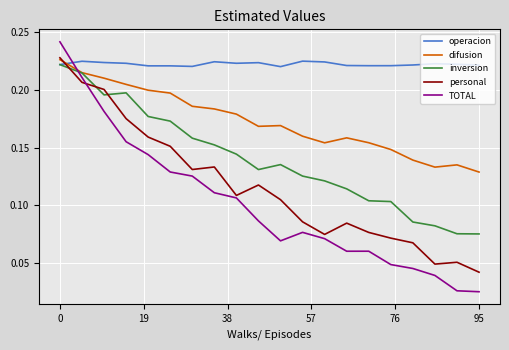

How many times do difusion and TOTAL cross each other?

1